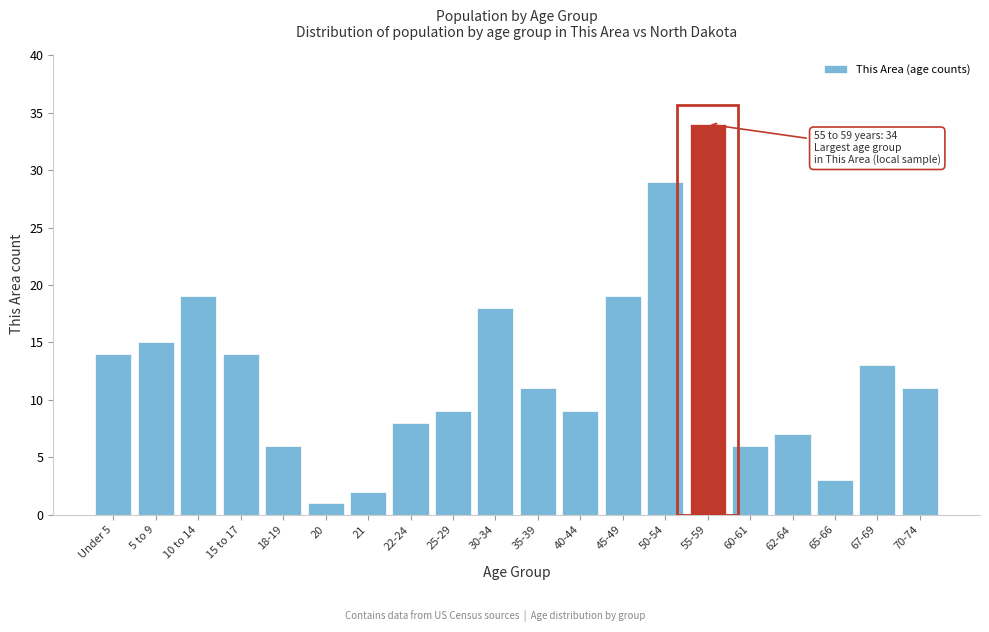

Reading left to right, what are all the values shown in this chart?

Under 5=14	5 to 9=15	10 to 14=19	15 to 17=14	18-19=6	20=1	21=2	22-24=8	25-29=9	30-34=18	35-39=11	40-44=9	45-49=19	50-54=29	55-59=34	60-61=6	62-64=7	65-66=3	67-69=13	70-74=11